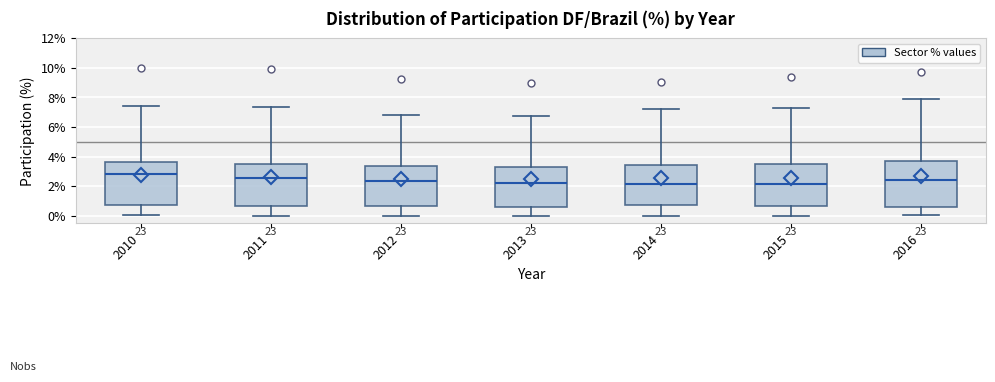

Where does the median line of the box at x = 2015 sit on the y-axis? The values are not printed on the chart, so give them approximately, as read against the axis.

2.2